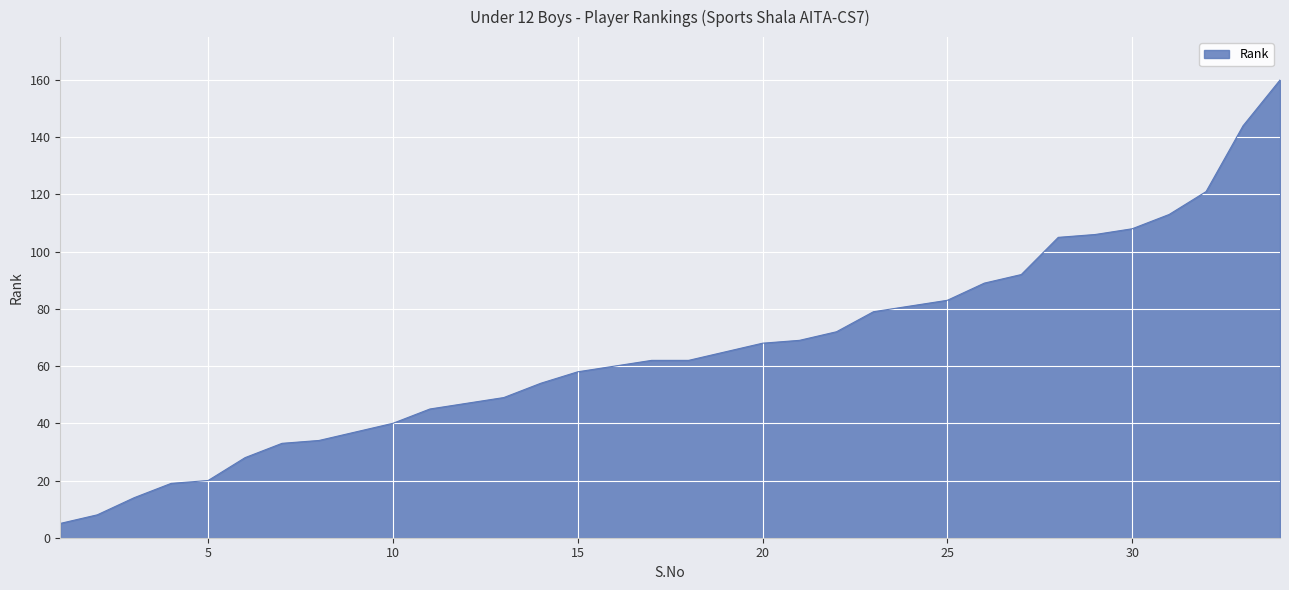

What is the greatest value displayed?

160